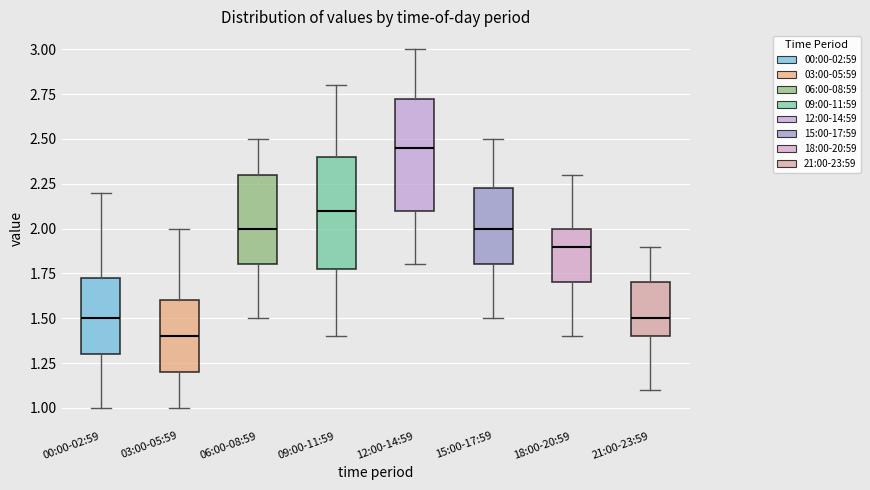

Where does the lower whisker of the box for 21:00-23:59 end on the y-axis? The values are not printed on the chart, so give them approximately, as read against the axis.

1.10